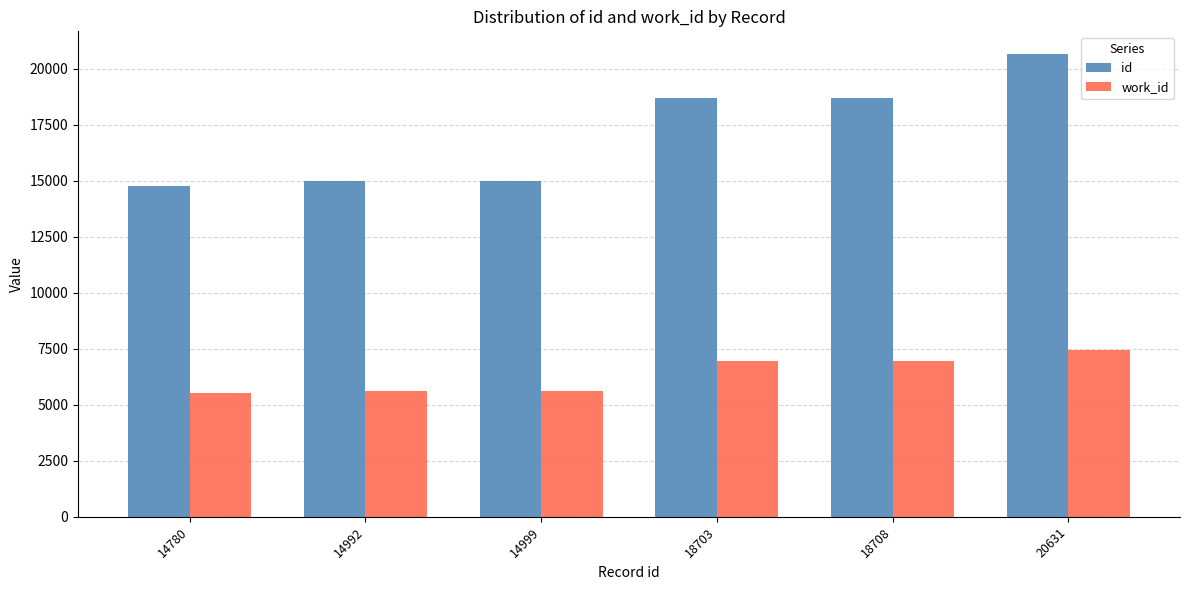

Which series has the largest range (max minus min)?

id